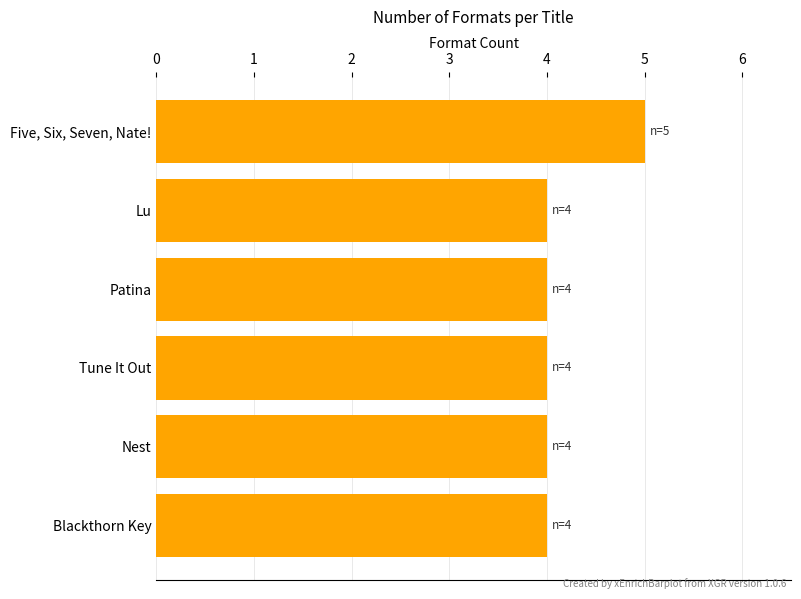

Reading top to bottom, list all the values displayed in this chart.

5	4	4	4	4	4